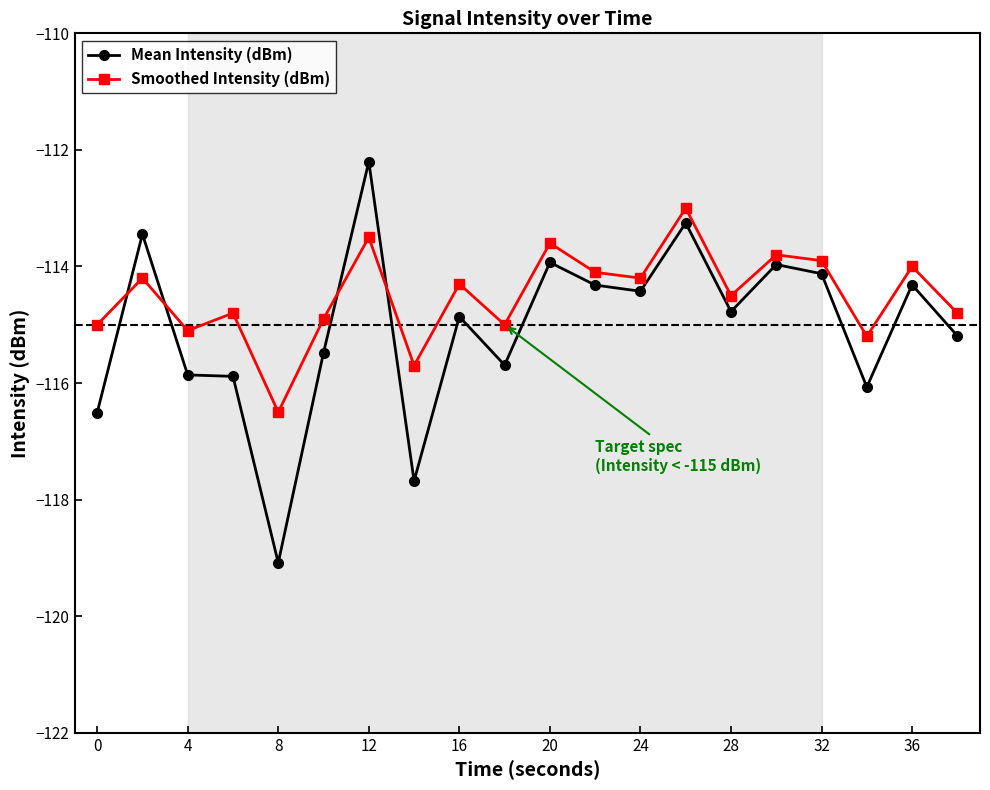

What is the maximum value for Mean Intensity (dBm)?

-112.2